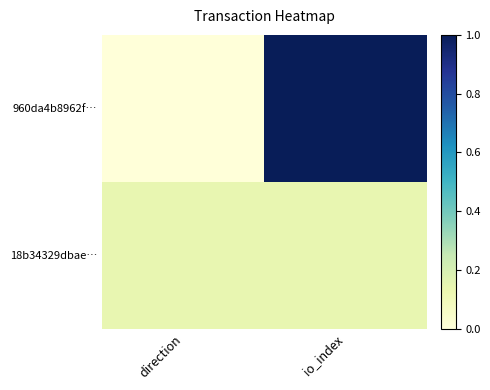

Reading left to right, transcribe all the data shown in this chart.

960da4b8962f…: direction=0.0	io_index=1.0
18b34329dbae…: direction=0.1	io_index=0.1